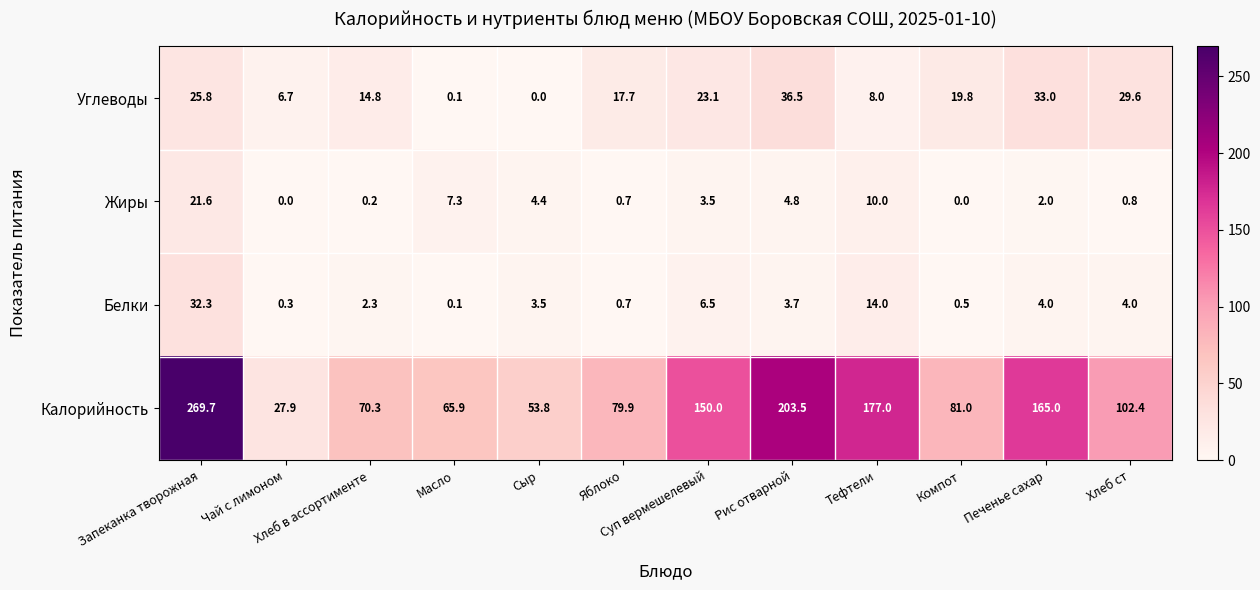

Which series has the largest range (max minus min)?

Калорийность